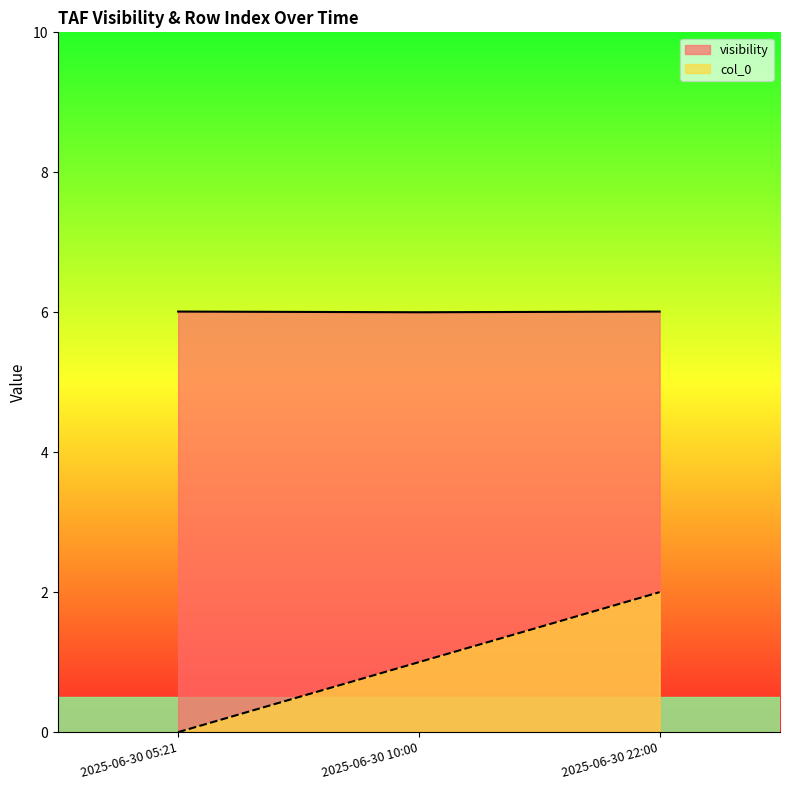

What is the spread (max minus min) of values at 2025-06-30 10:00?

5.0